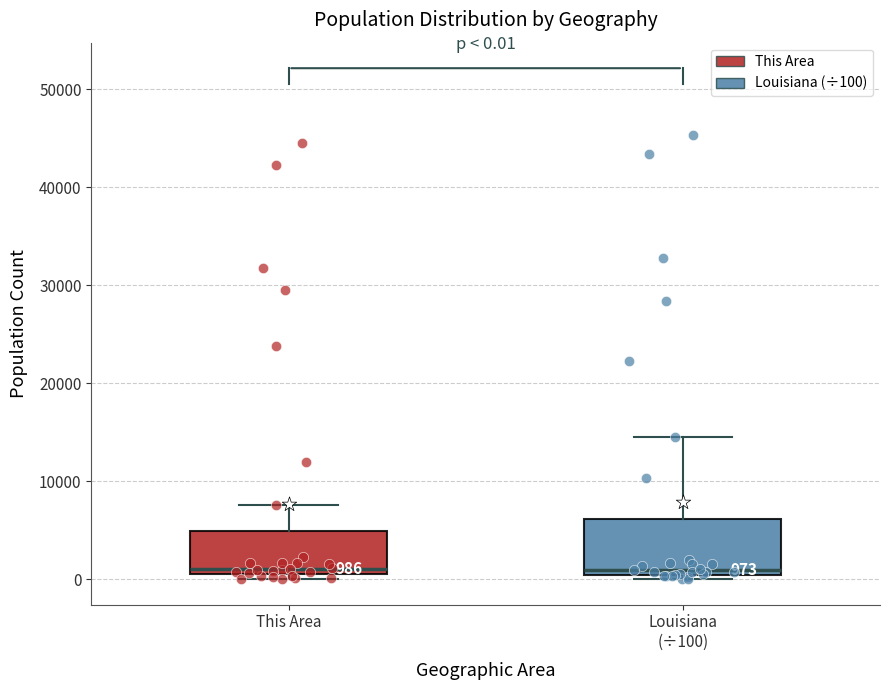

Which box is the tallest, from its lower edge to its upper edge?

Louisiana (÷100)